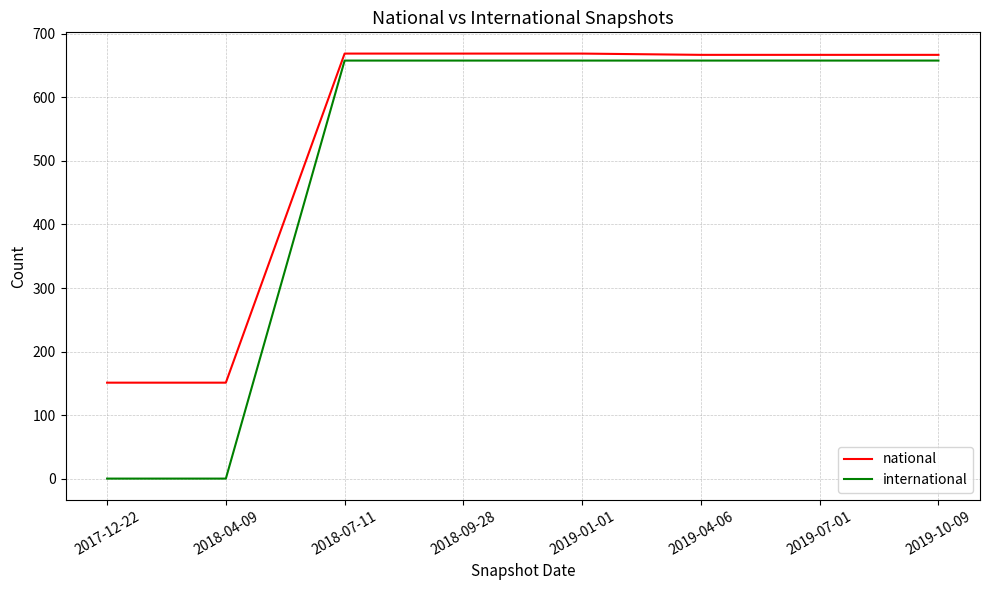

Is the value of national at 2019-04-06 greater than the value of international at 2019-04-06?

Yes